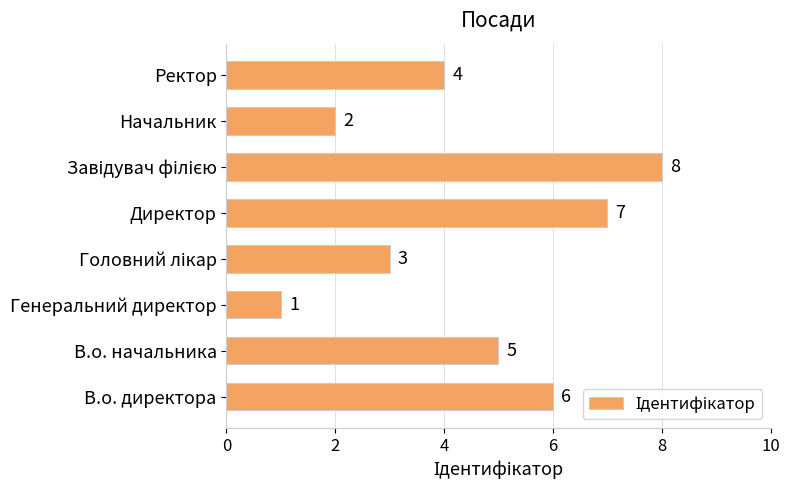

Reading bottom to top, transcribe all the data shown in this chart.

6	5	1	3	7	8	2	4